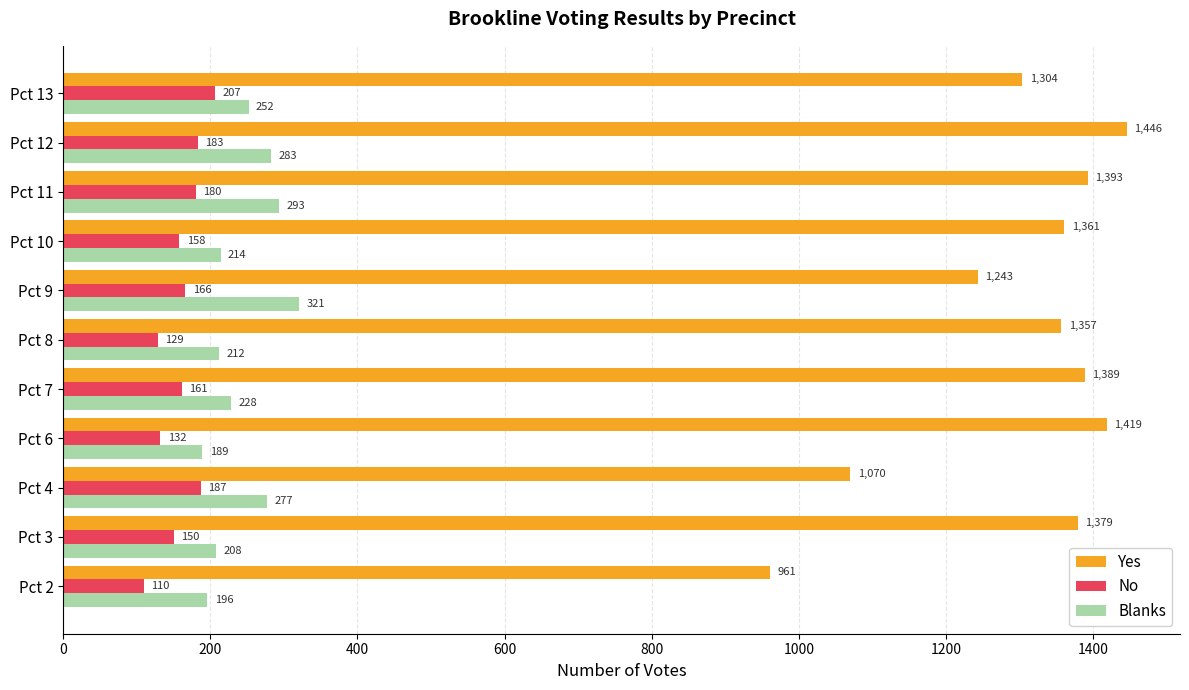

What is the maximum value shown in the chart?

1446